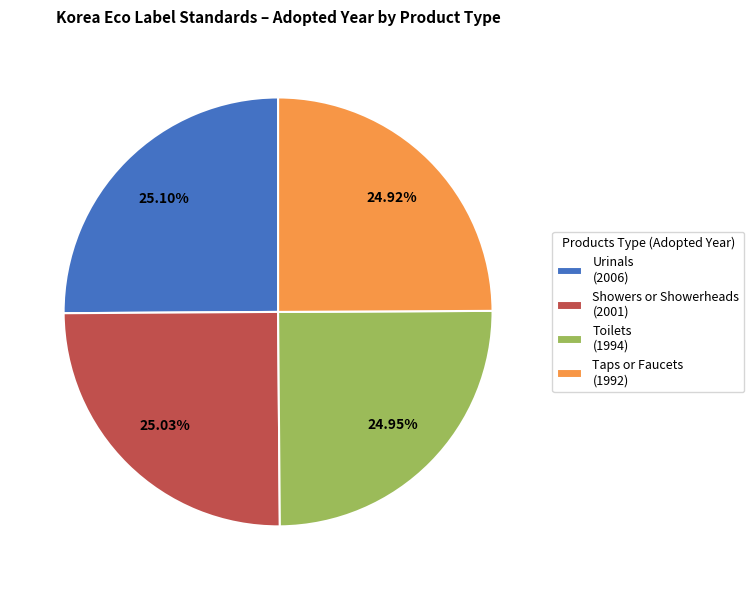

Is the sum of Taps or Faucets and Urinals greater than half?

Yes